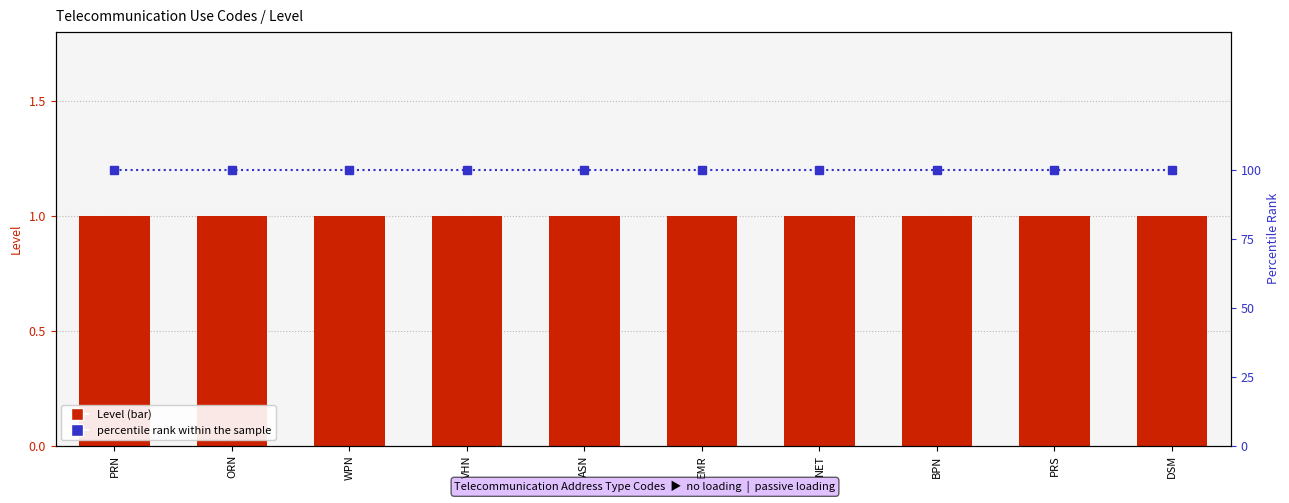

The Level series shows 1 at DSM. True or false?

True